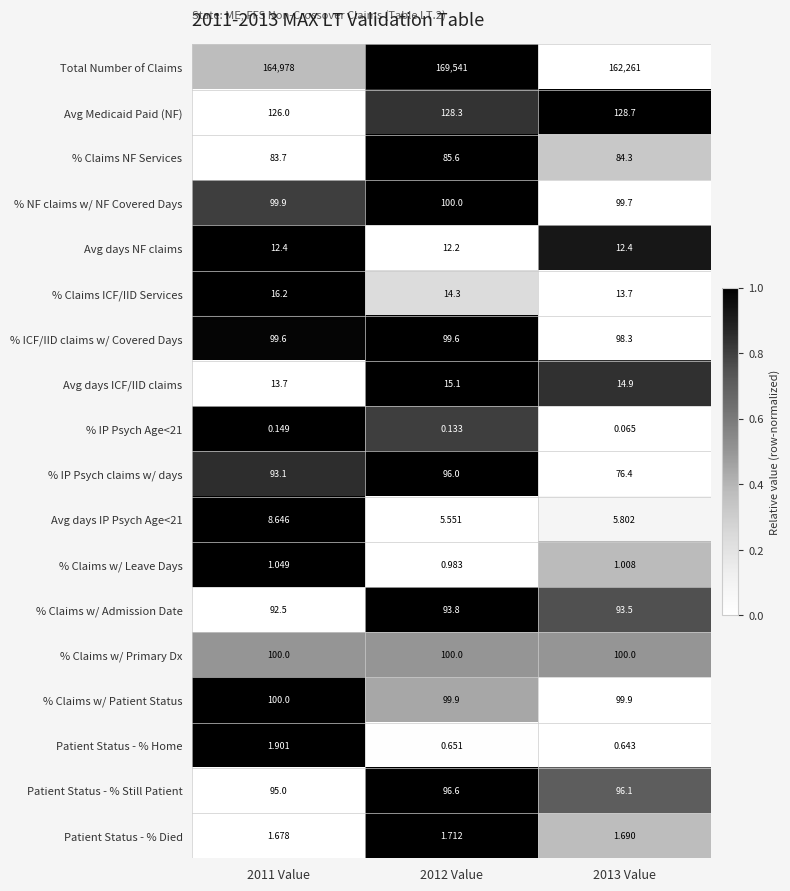

Which series has the largest total across all categories?

Total Number of Claims